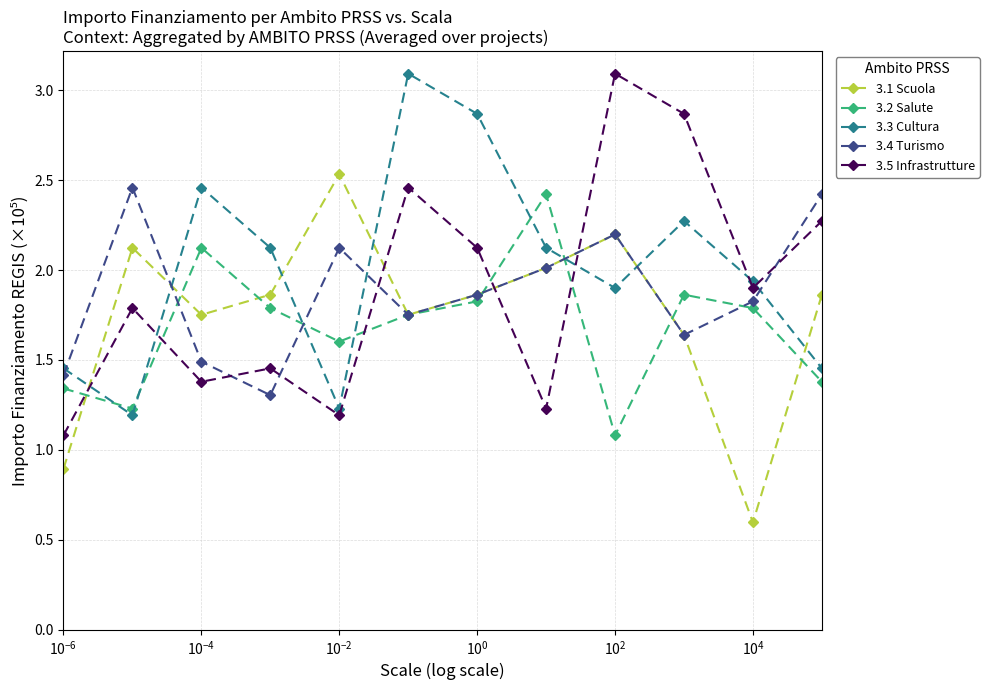

At how many categories does at least one series exceed 1?

12